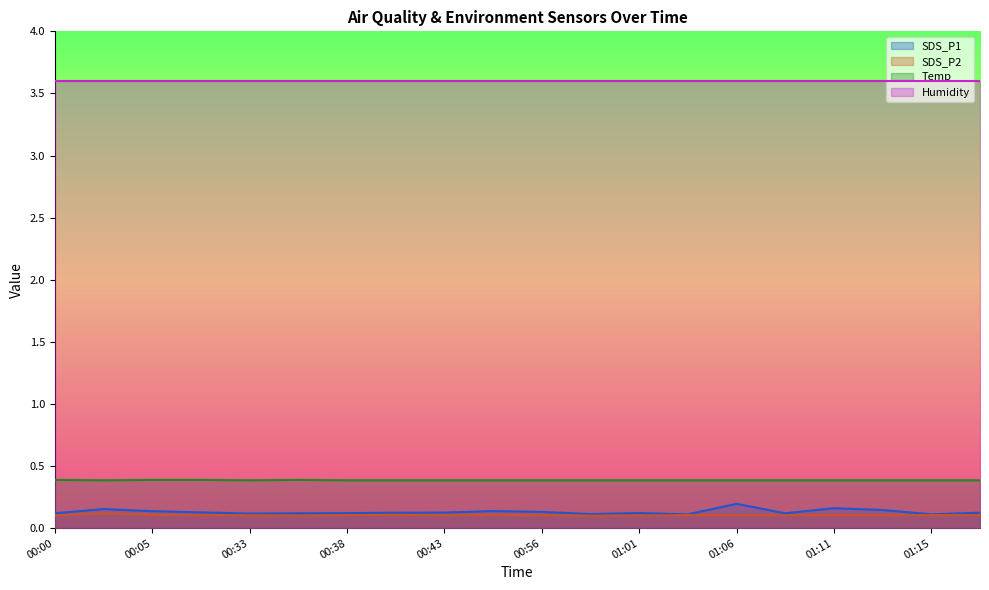

Between 00:00 and 01:06, which is larger?

01:06